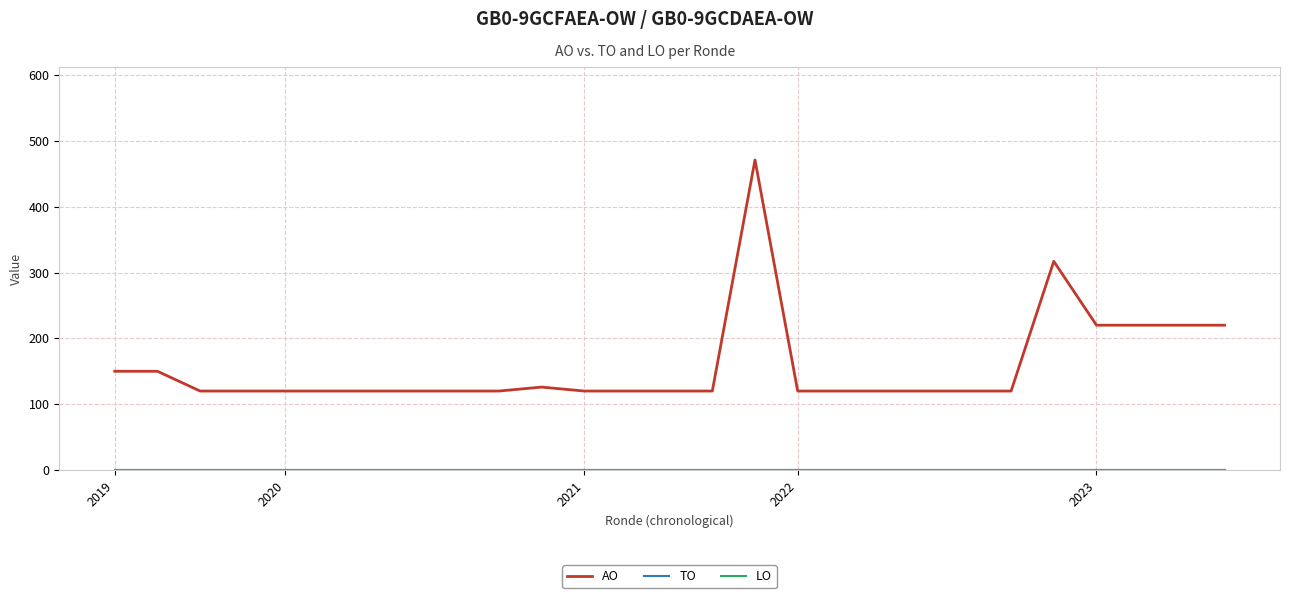

Which category has the lowest value in the TO series?

2019